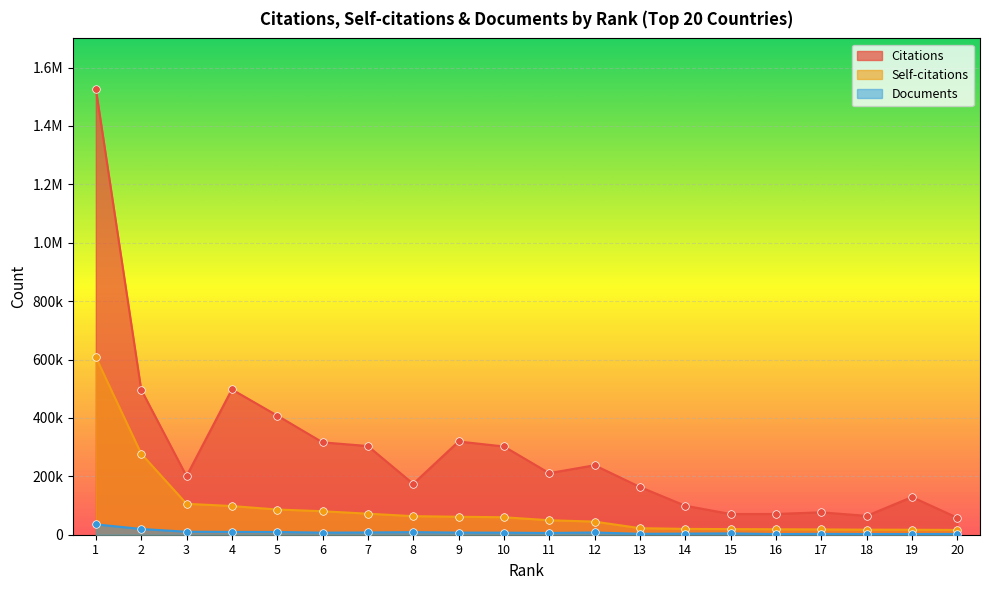

Is the value of Documents at 11 greater than the value of Citations at 12?

No